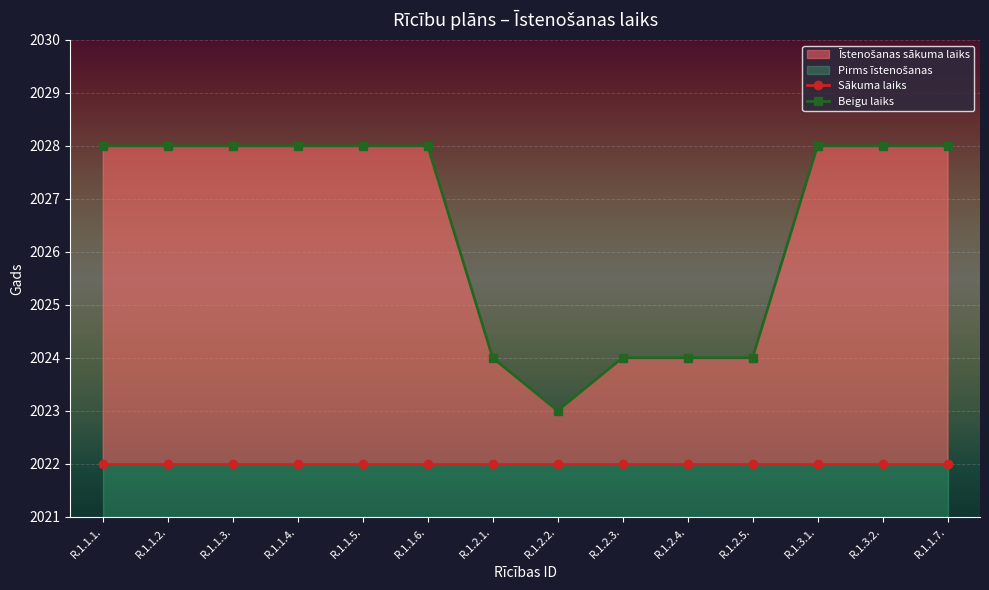

Which category has the lowest value across all series?

R.1.1.1.